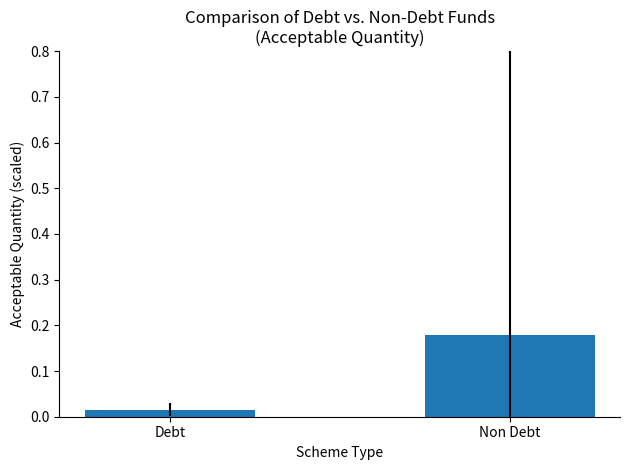

At which category does the chart reach its peak across all series?

Non Debt